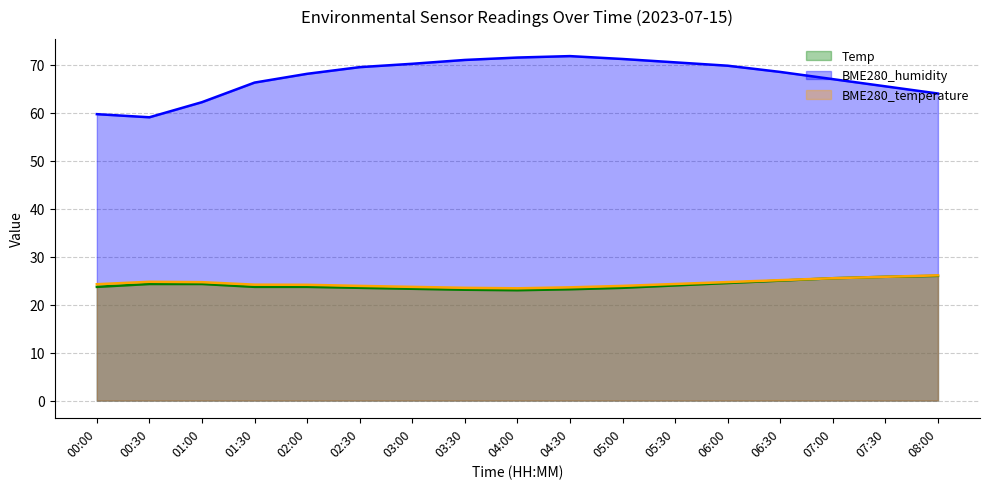

Where is the first local maximum for BME280_humidity?

04:30